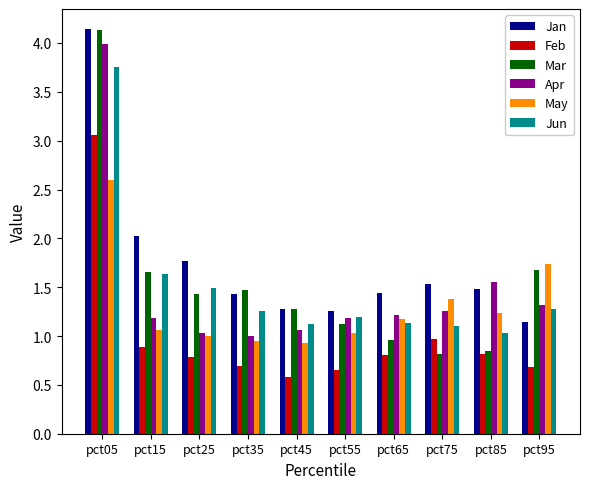

At which category does the chart reach its peak across all series?

pct05